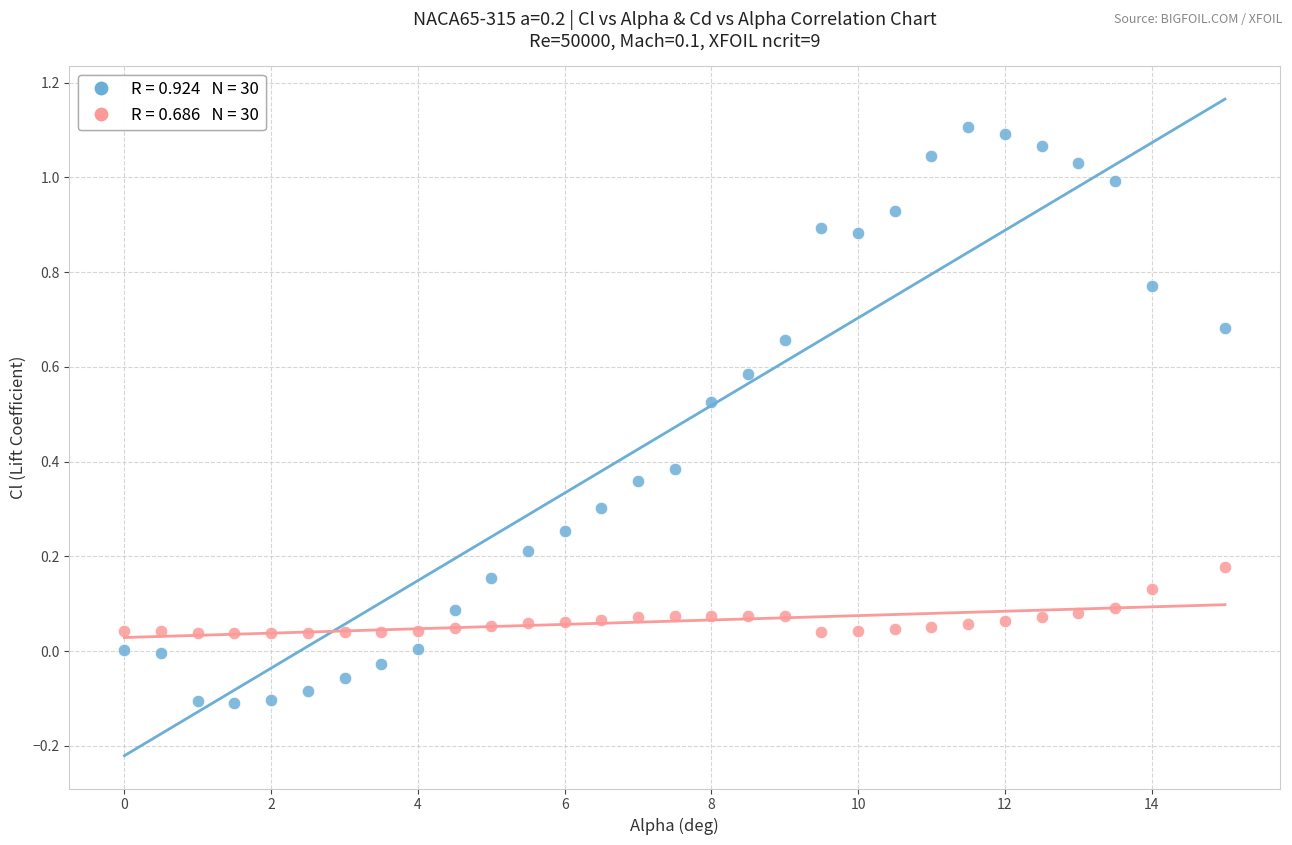

Across all data points, what is the range of X values (max minus min)?

15.0